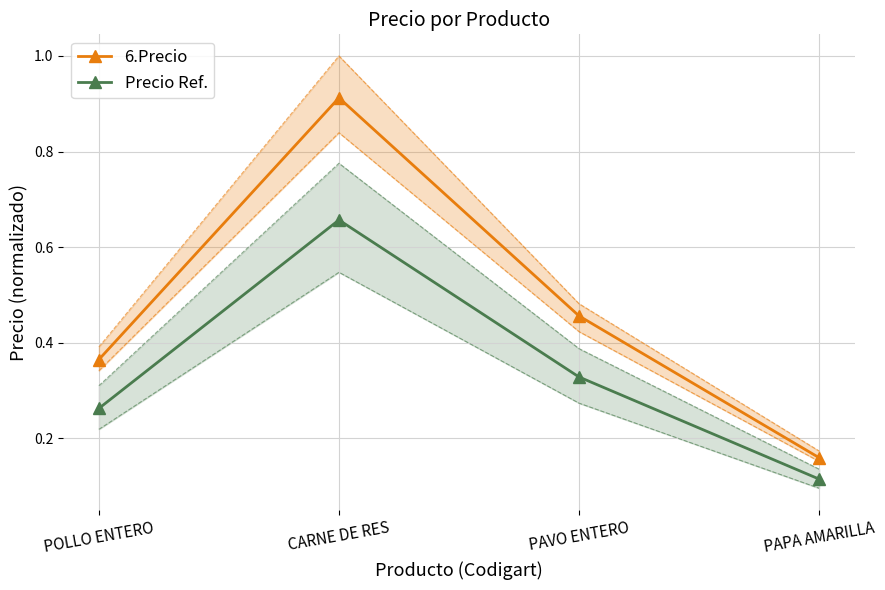

True or false: 6.Precio and Precio Ref. intersect in this chart.

False